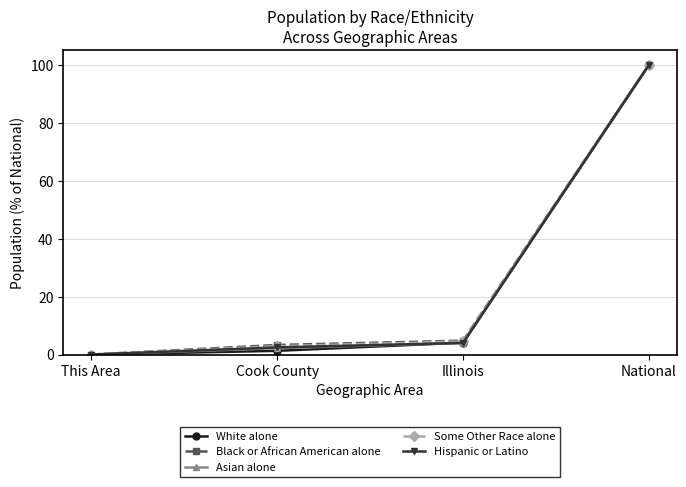

Which series changed the most between This Area and National?

Asian alone